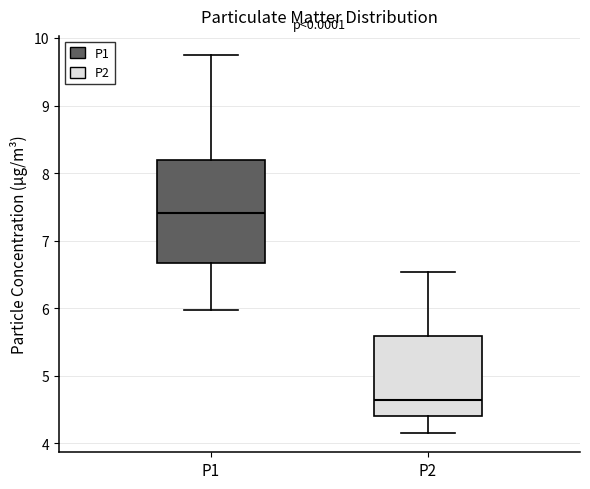

Reading left to right, transcribe this box plot: for each box, give where its median line is, the range the box spans, and where its two whiskers end, as read against the y-axis. The values are not printed on the chart, so give them approximately, as read against the axis.

P1: median 7.4, box 6.7 to 8.2, whiskers 6.0 to 9.8
P2: median 4.6, box 4.4 to 5.6, whiskers 4.2 to 6.5